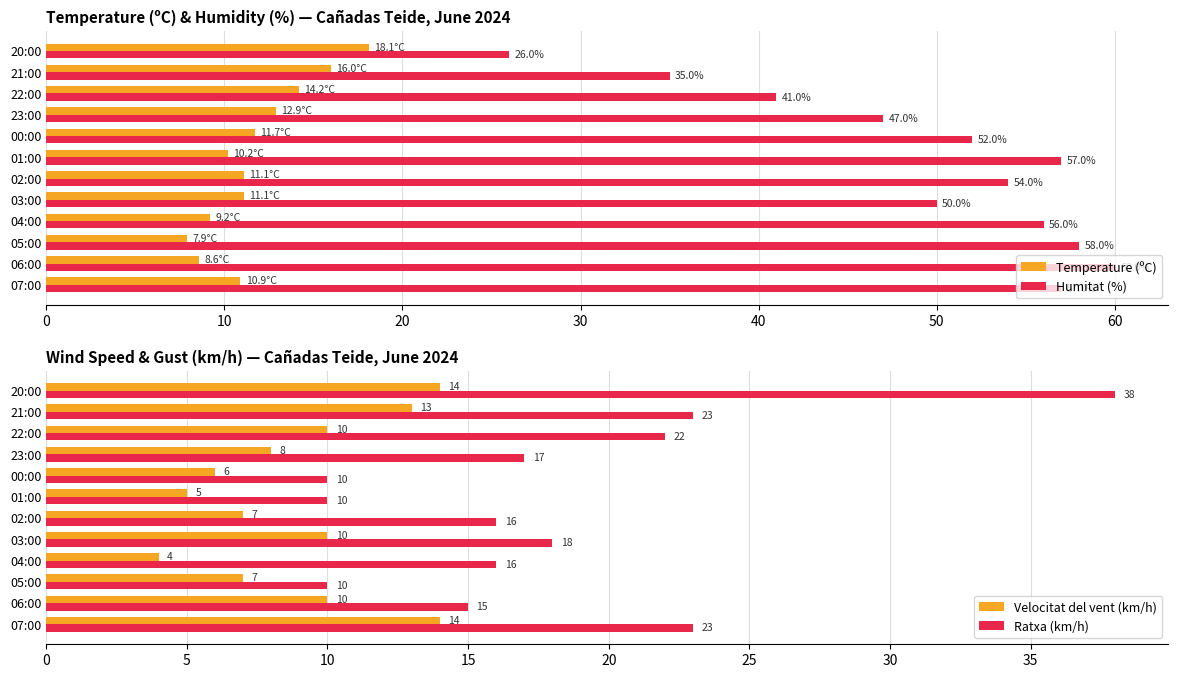

What is the difference between the maximum and minimum values in the Temperature (ºC) series?

10.2